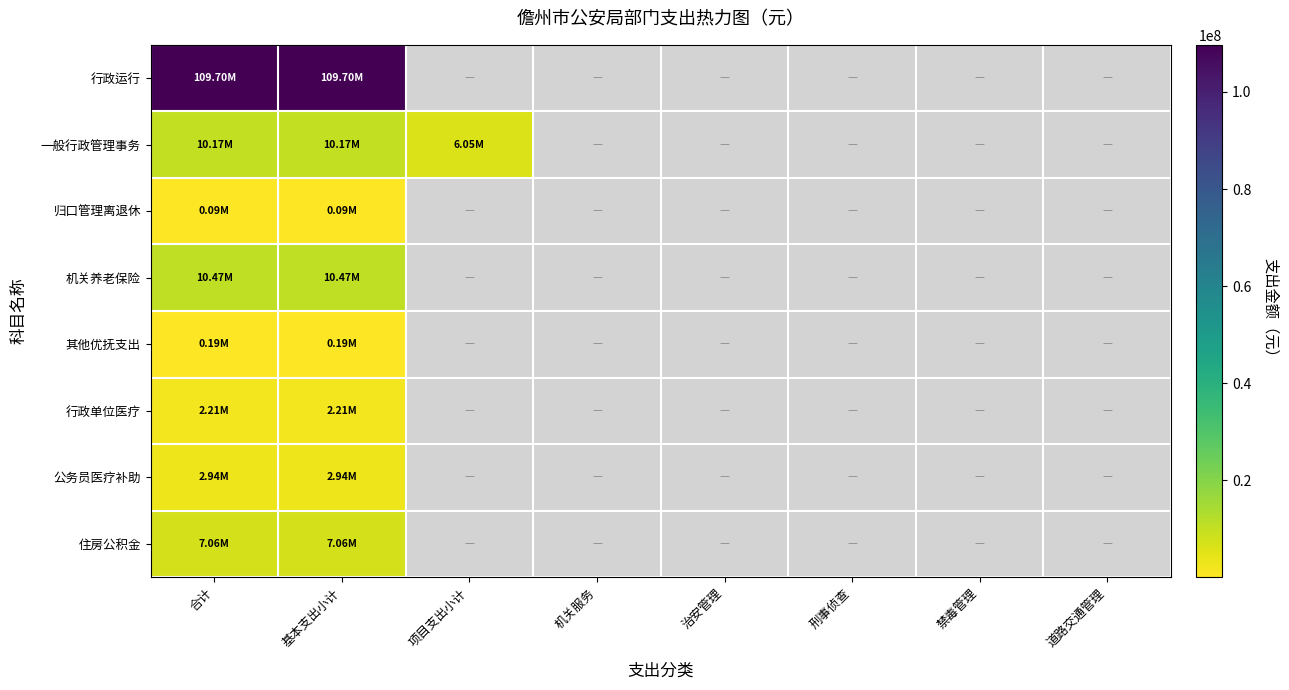

Which category has the highest value across all series?

合计